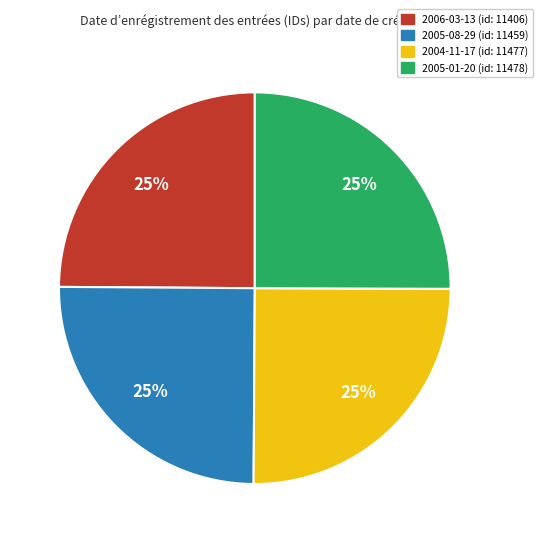

True or false: 2006-03-13 accounts for 30% of the total.

False